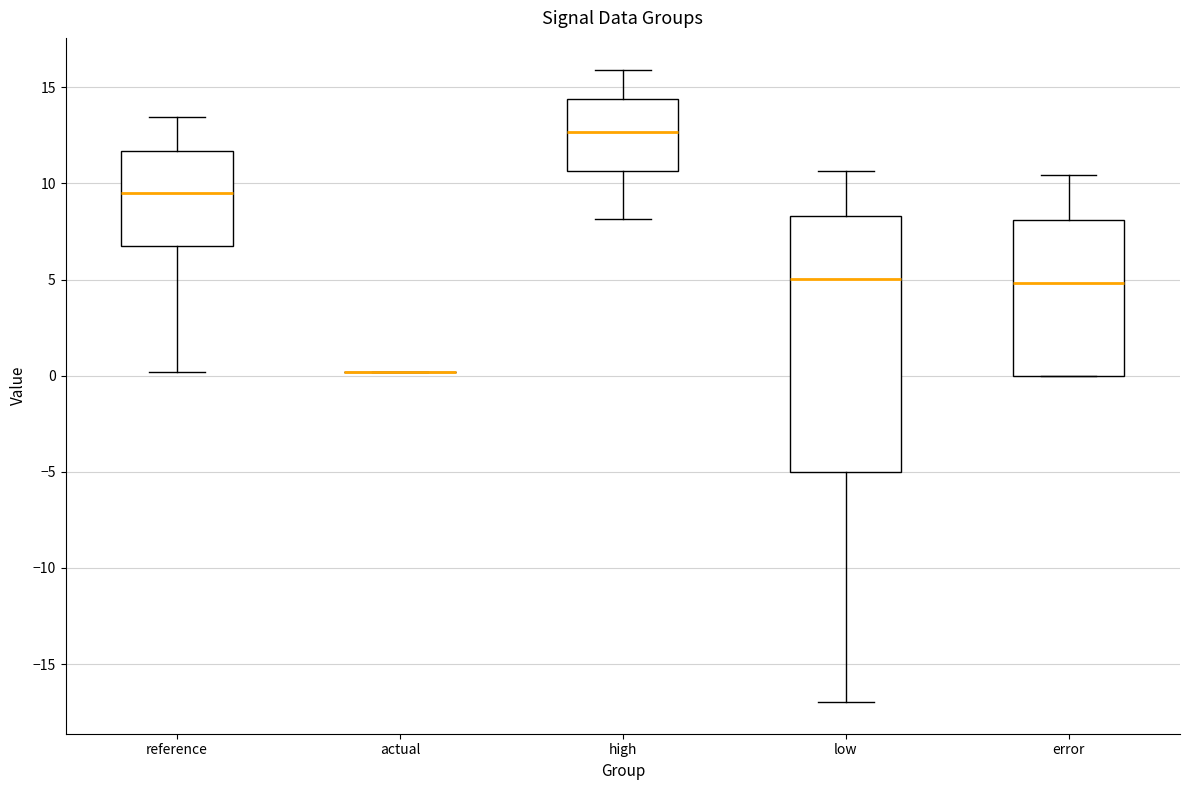

Reading left to right, transcribe this box plot: for each box, give where its median line is, the range the box spans, and where its two whiskers end, as read against the y-axis. The values are not printed on the chart, so give them approximately, as read against the axis.

reference: median 9.5, box 6.5 to 11.5, whiskers 0.0 to 13.5
actual: box collapsed to a line at 0.0, whiskers 0.0 to 0.0
high: median 12.5, box 10.5 to 14.5, whiskers 8.0 to 16.0
low: median 5.0, box -5.0 to 8.5, whiskers -17.0 to 10.5
error: median 5.0, box 0.0 to 8.0, whiskers 0.0 to 10.5